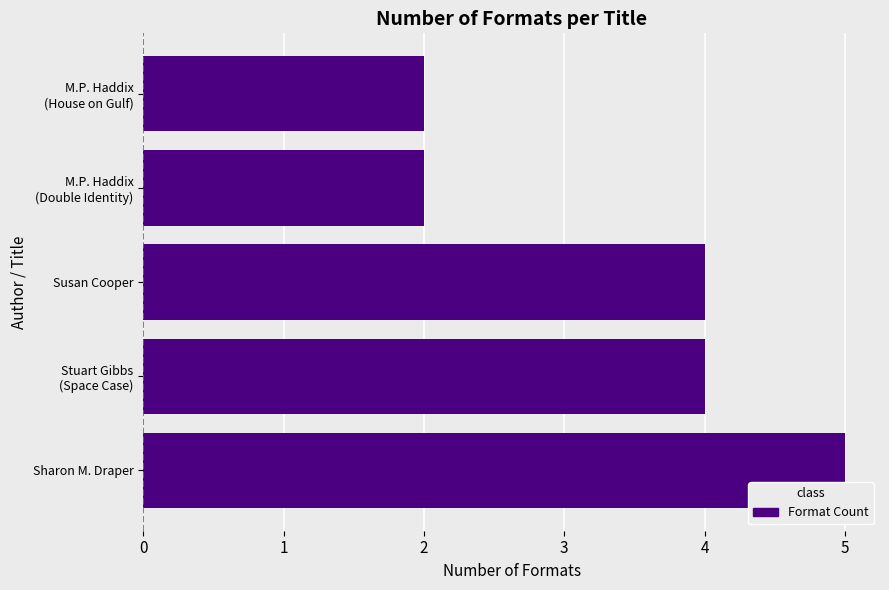

Which has a higher value, Sharon M. Draper or Susan Cooper?

Sharon M. Draper